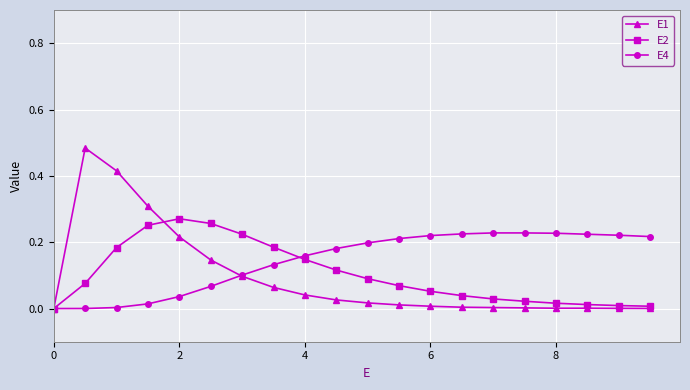

List the series in order of their peak value, highest first.

E1, E2, E4